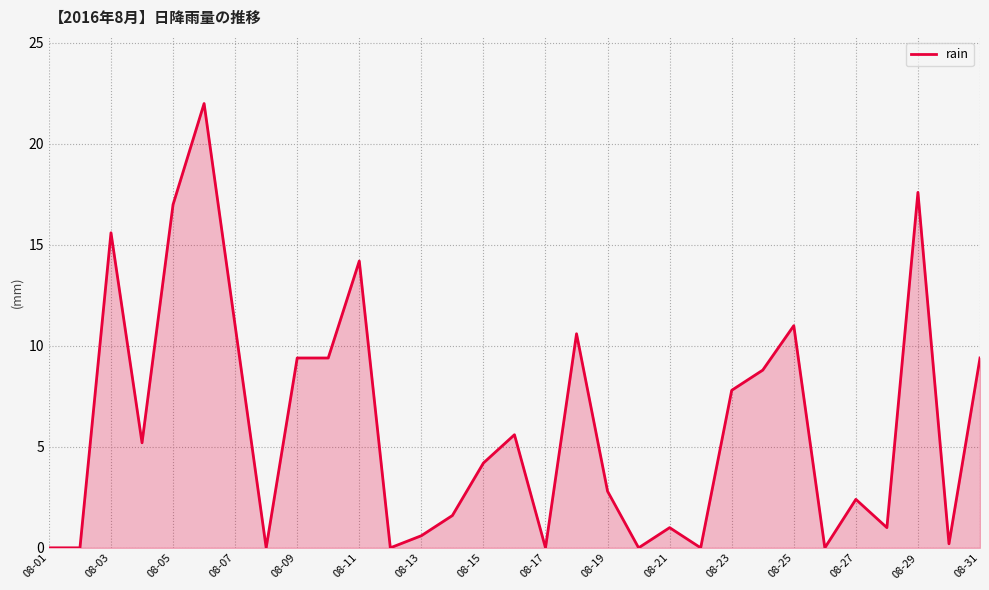

Reading right to left, extract all data points from this chart.

9.4	0.2	17.6	1.0	2.4	0.0	11.0	8.8	7.8	0.0	1.0	0.0	2.8	10.6	0.0	5.6	4.2	1.6	0.6	0.0	14.2	9.4	9.4	0.0	11.0	22.0	17.0	5.2	15.6	0.0	0.0